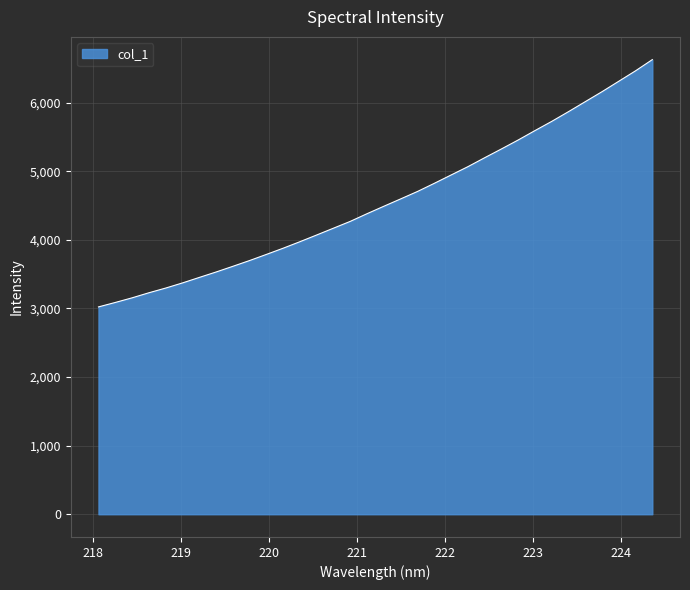

What is the greatest value displayed?

6627.2